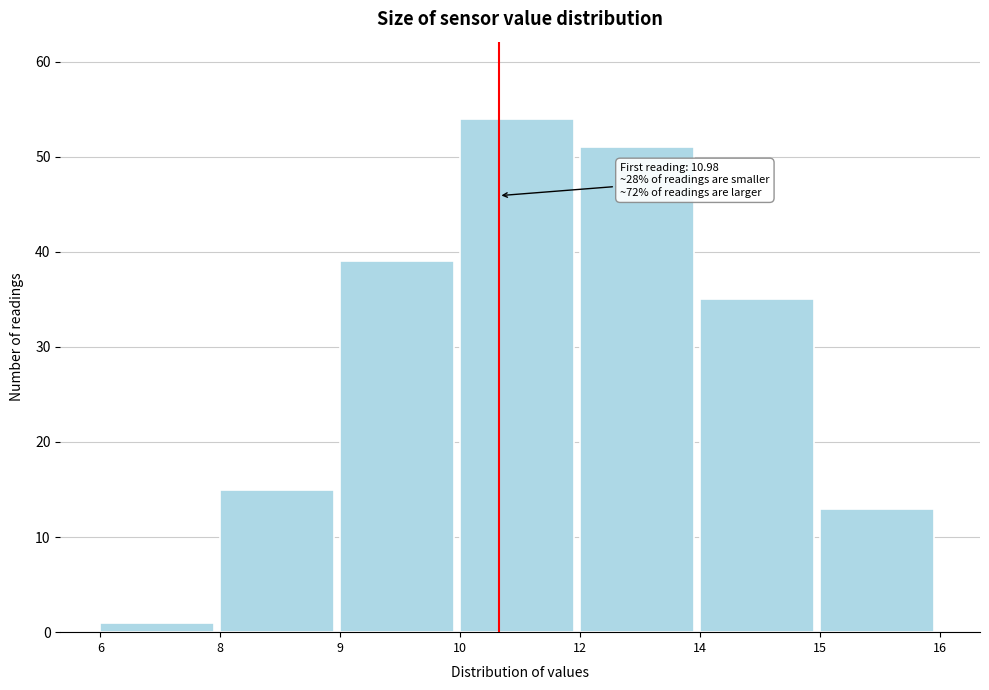

Reading left to right, transcribe all the data shown in this chart.

6=1	8=15	9=39	10=54	12=51	14=35	15=13